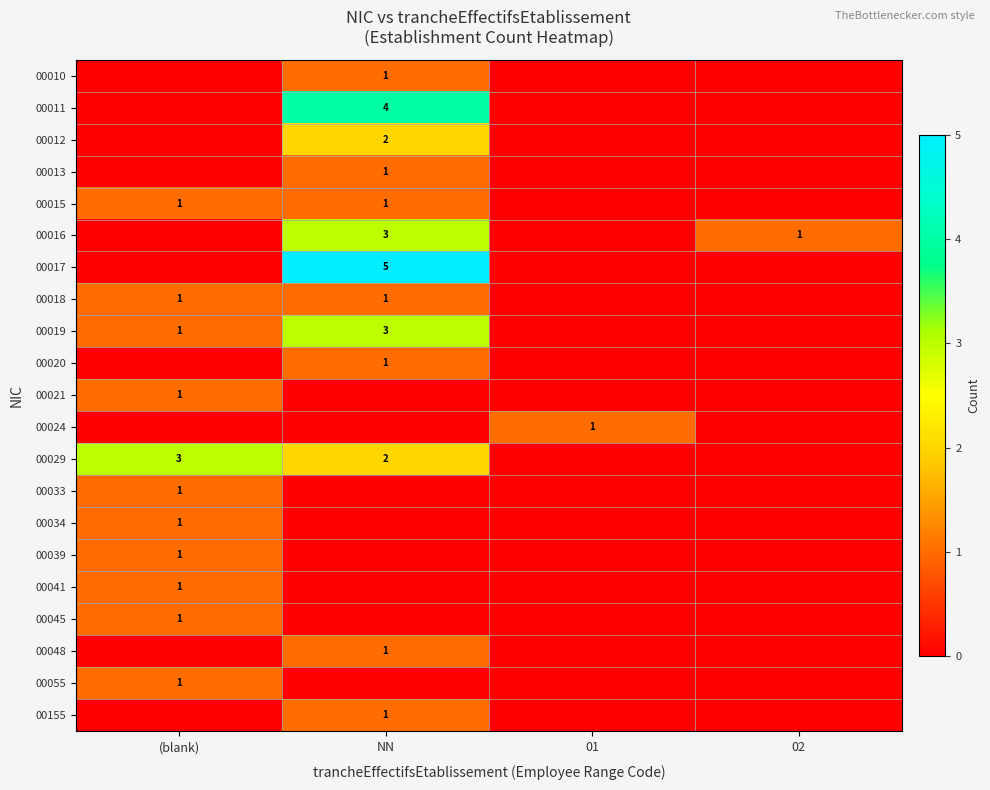

True or false: 00010 has a value of 2 at NN.

False